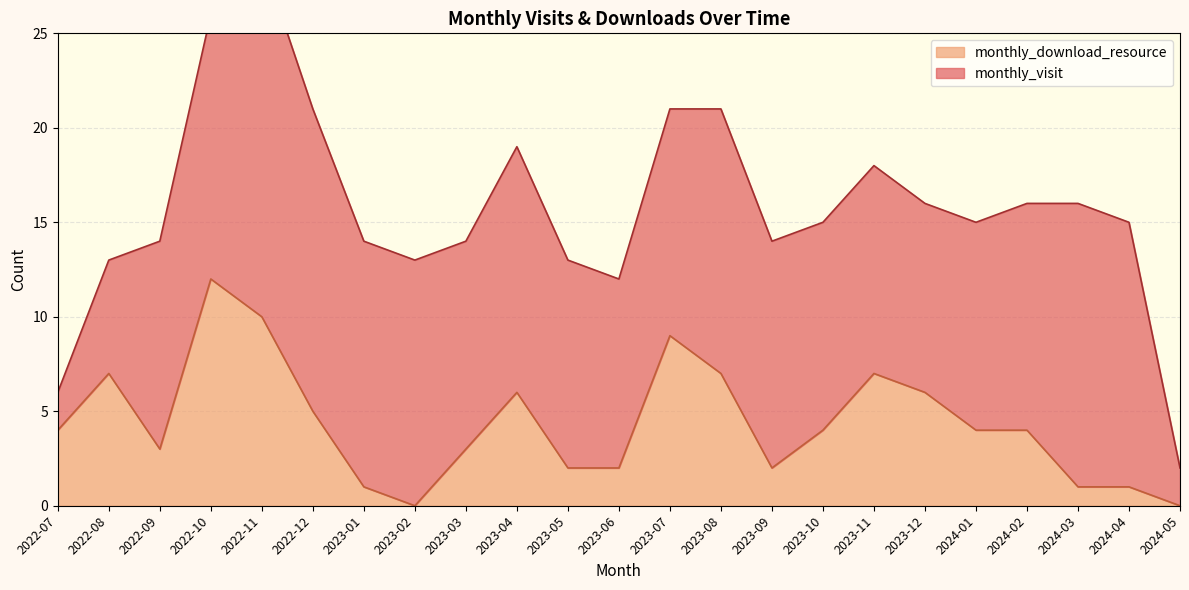

True or false: the data has more than 1 interior local peaks.

True